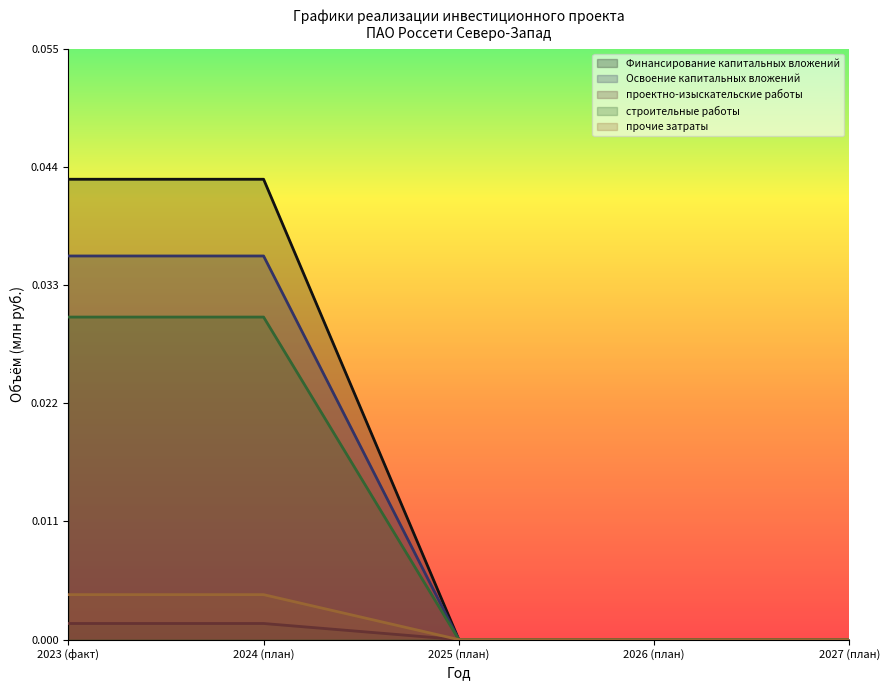

True or false: Финансирование капитальных вложений and строительные работы intersect in this chart.

False